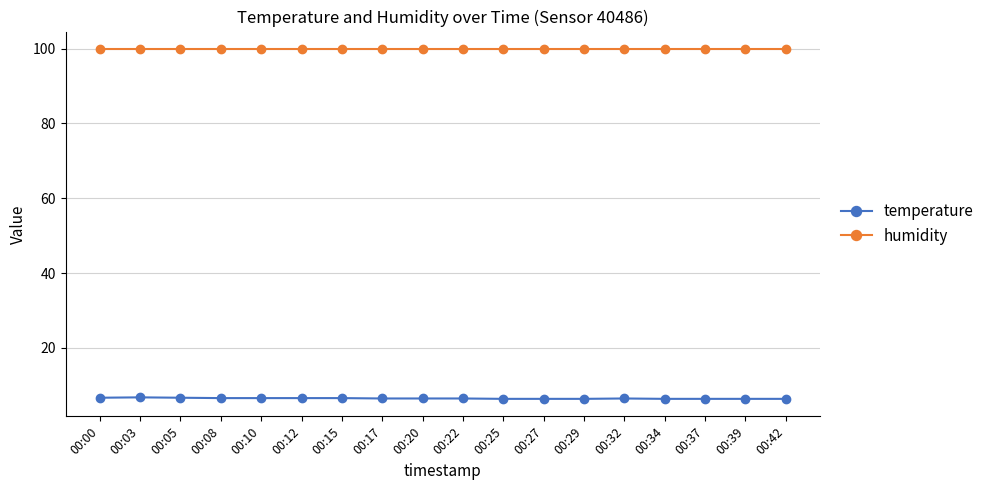

True or false: humidity and temperature intersect in this chart.

False